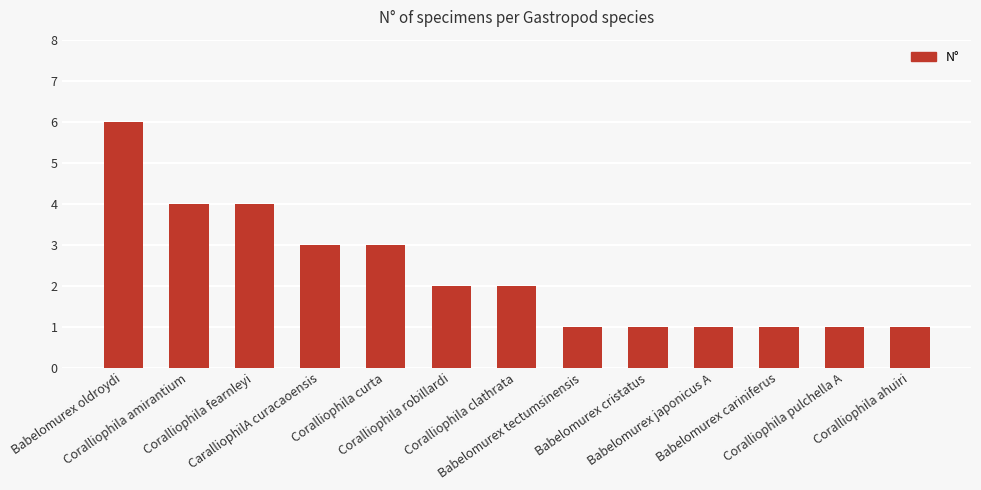

What is the change in value from Coralliophila fearnleyi to Babelomurex tectumsinensis?

-3